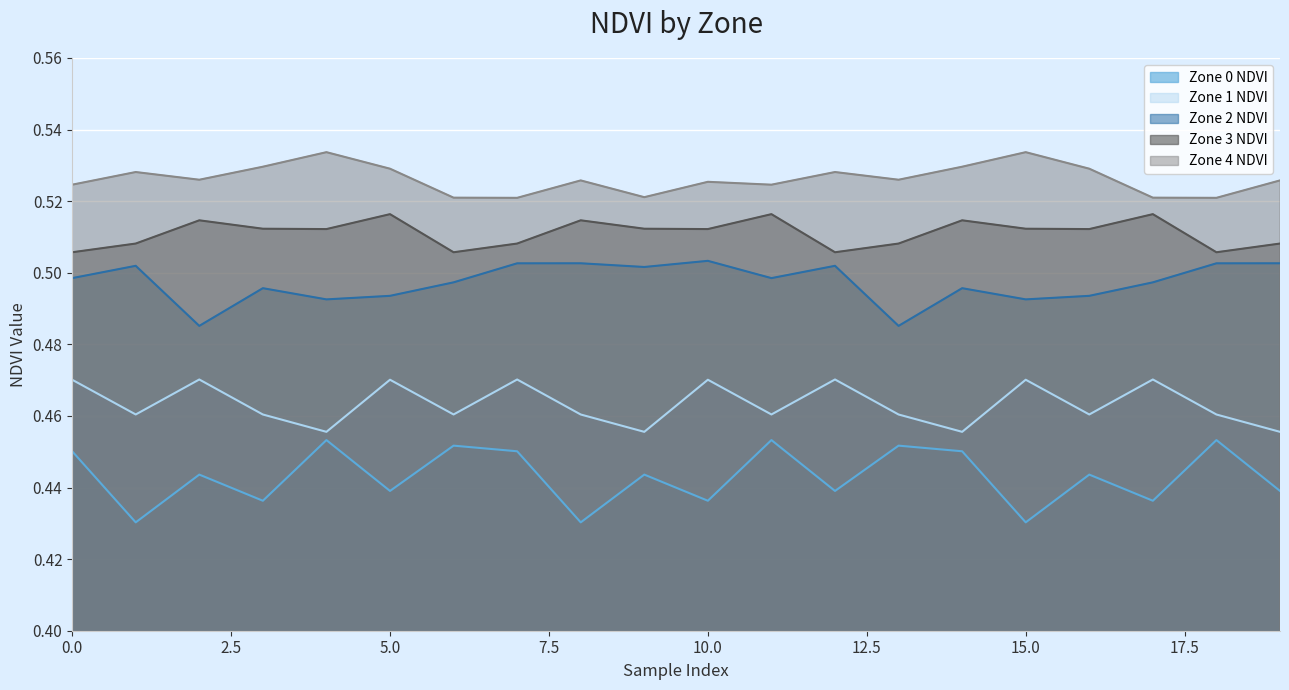

What are all the series names shown in the legend?

Zone 0 NDVI, Zone 1 NDVI, Zone 2 NDVI, Zone 3 NDVI, Zone 4 NDVI